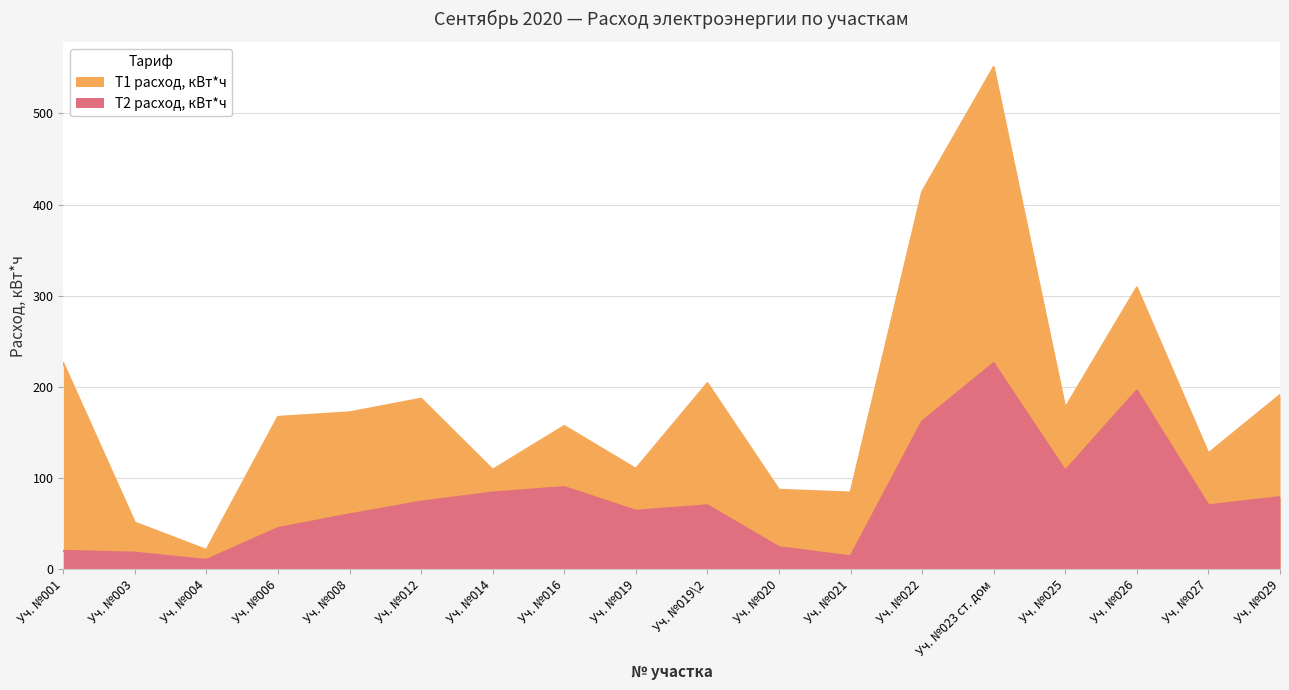

Read the T2 расход, кВт*ч value at Уч. №027, to the nearest 10.

70